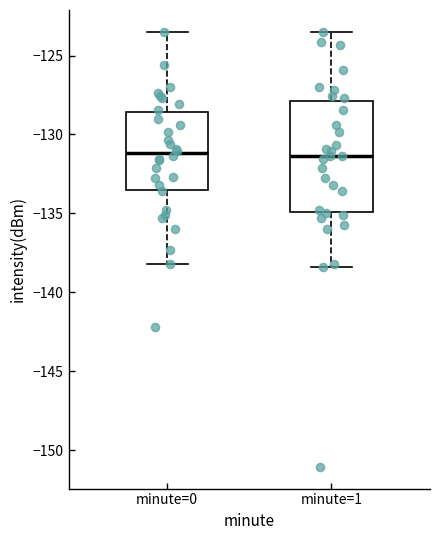

Where does the median line of the box for minute=1 sit on the y-axis? The values are not printed on the chart, so give them approximately, as read against the axis.

-131.5